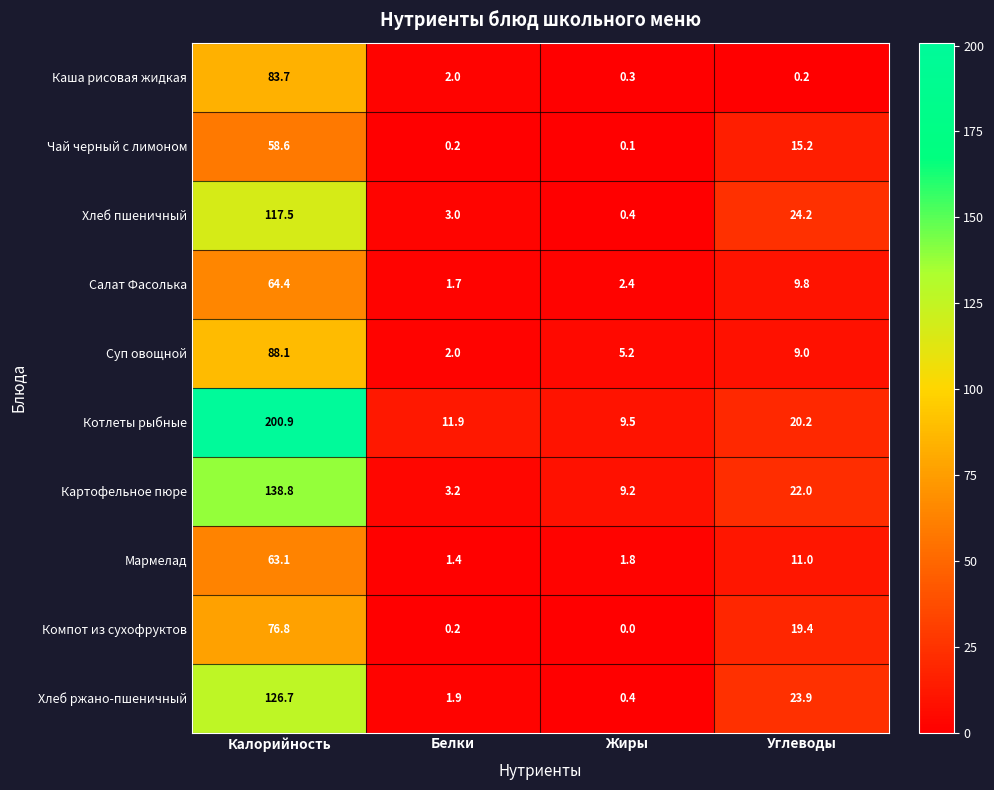

Which series has the largest total across all categories?

Котлеты рыбные